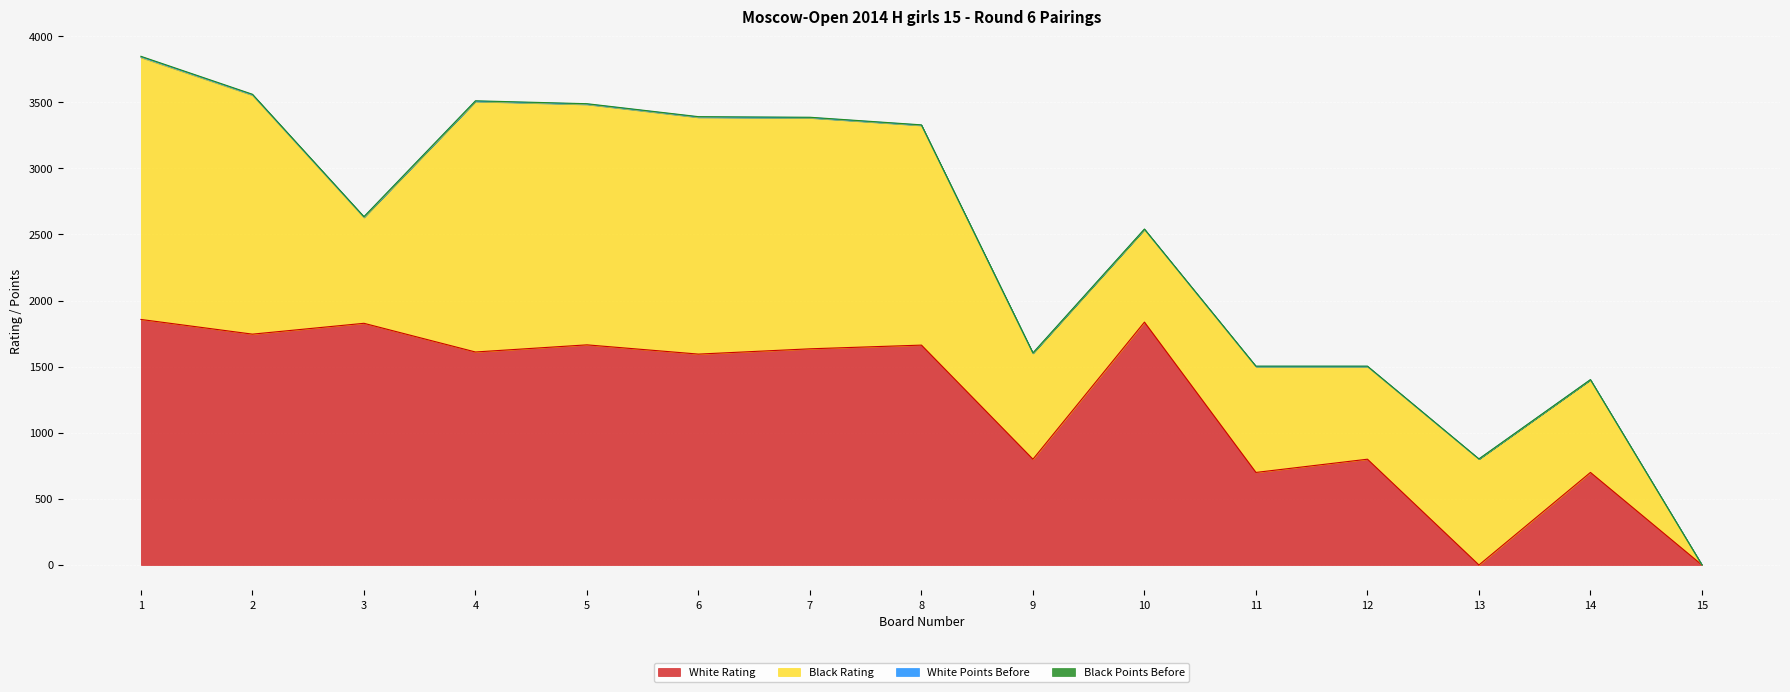

Which series has the widest spread of values?

Black Rating